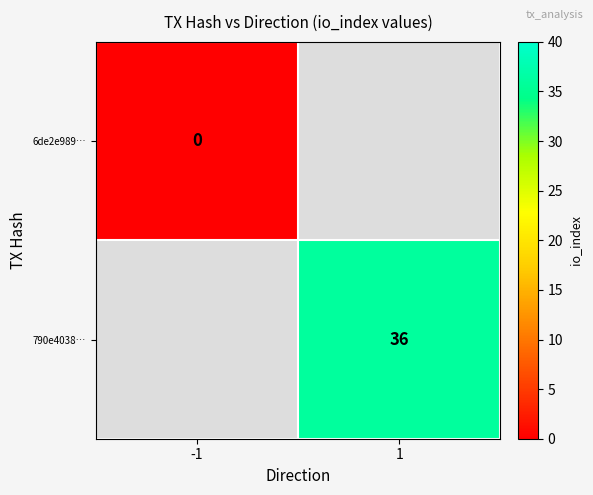

The 790e4038… series shows 36 at 1. True or false?

True